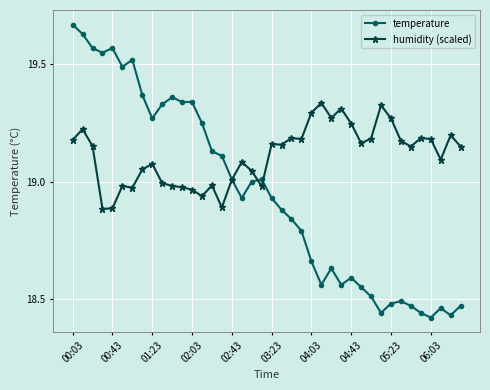

Does the chart have visible grid lines?

Yes